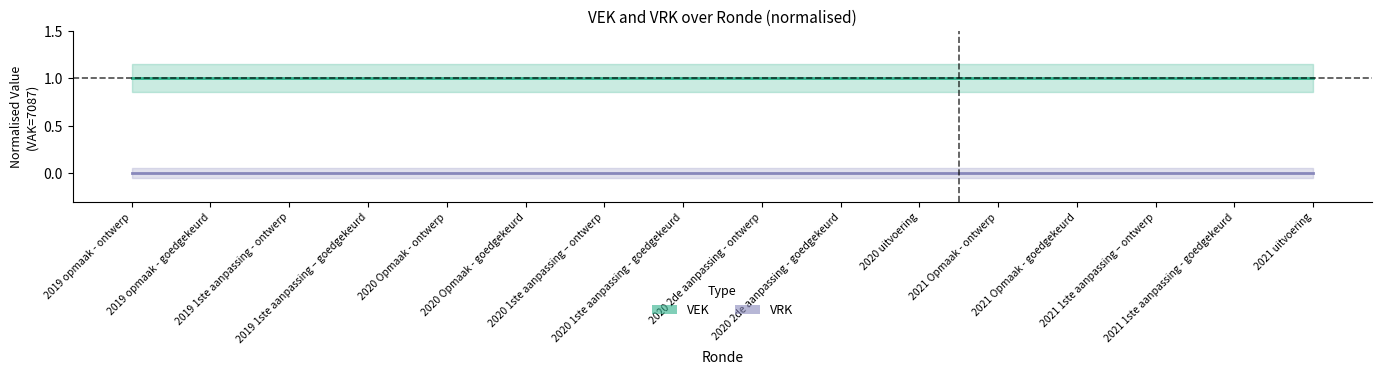

The value of VEK at 2019 1ste aanpassing – goedgekeurd is 2. True or false?

False